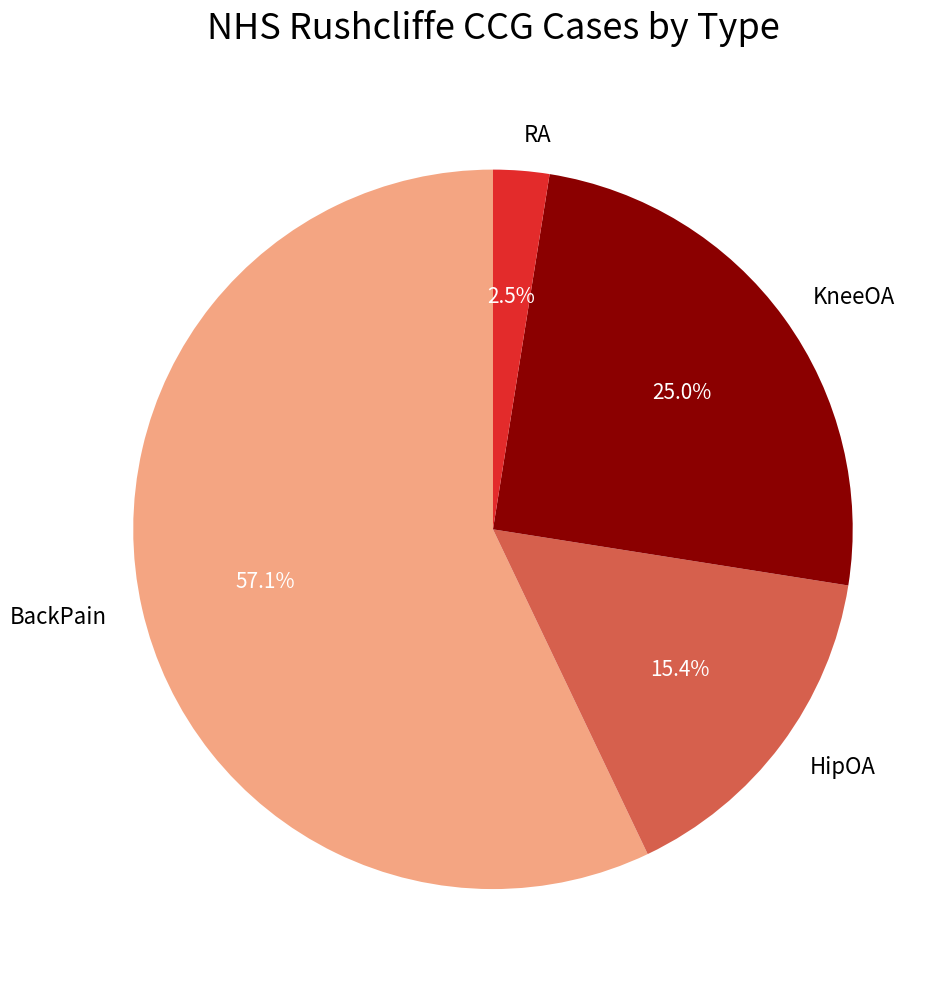

Rank the categories by value from lowest to highest.

RA, HipOA, KneeOA, BackPain